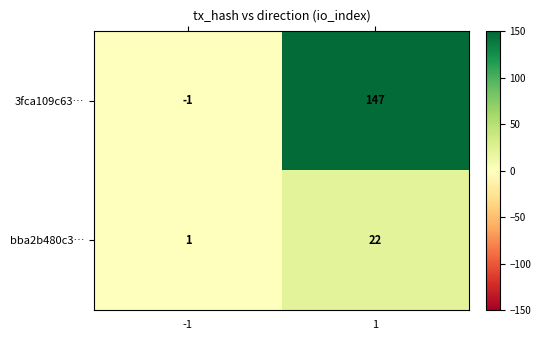

The value of 3fca109c63… at 1 is 147. True or false?

True